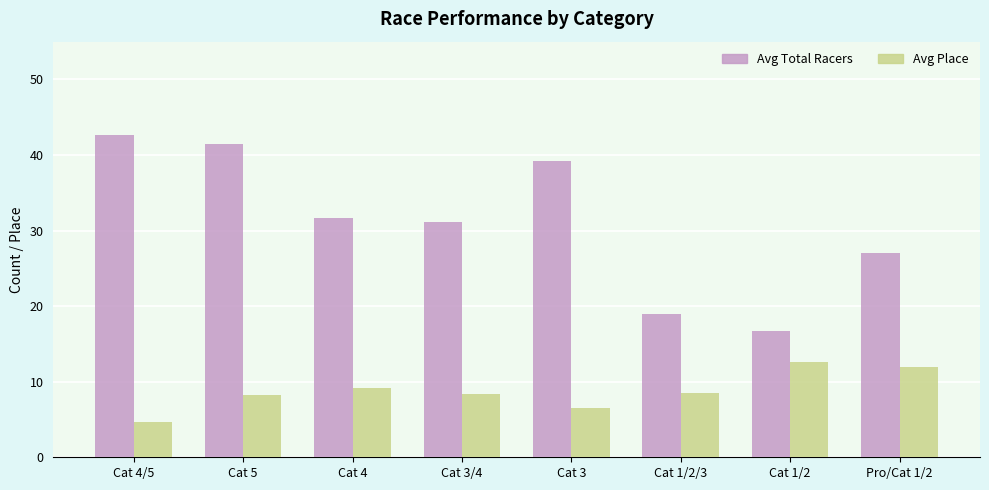

What is the label of the 6th bar from the right?

Cat 4